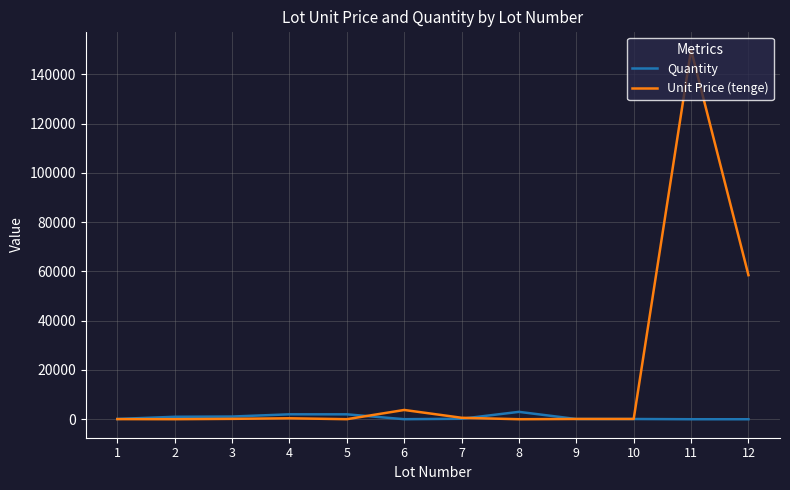

List the series in order of their overall mean, highest first.

Unit Price (tenge), Quantity